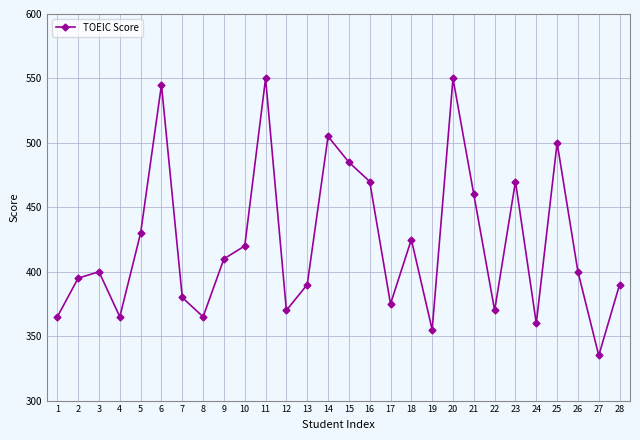

What is the difference between the values at 23 and 24?

110